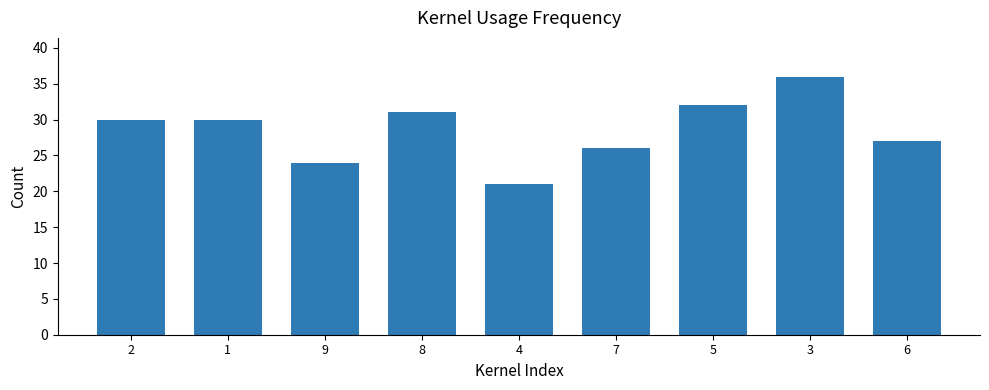

Does the chart contain any negative values?

No